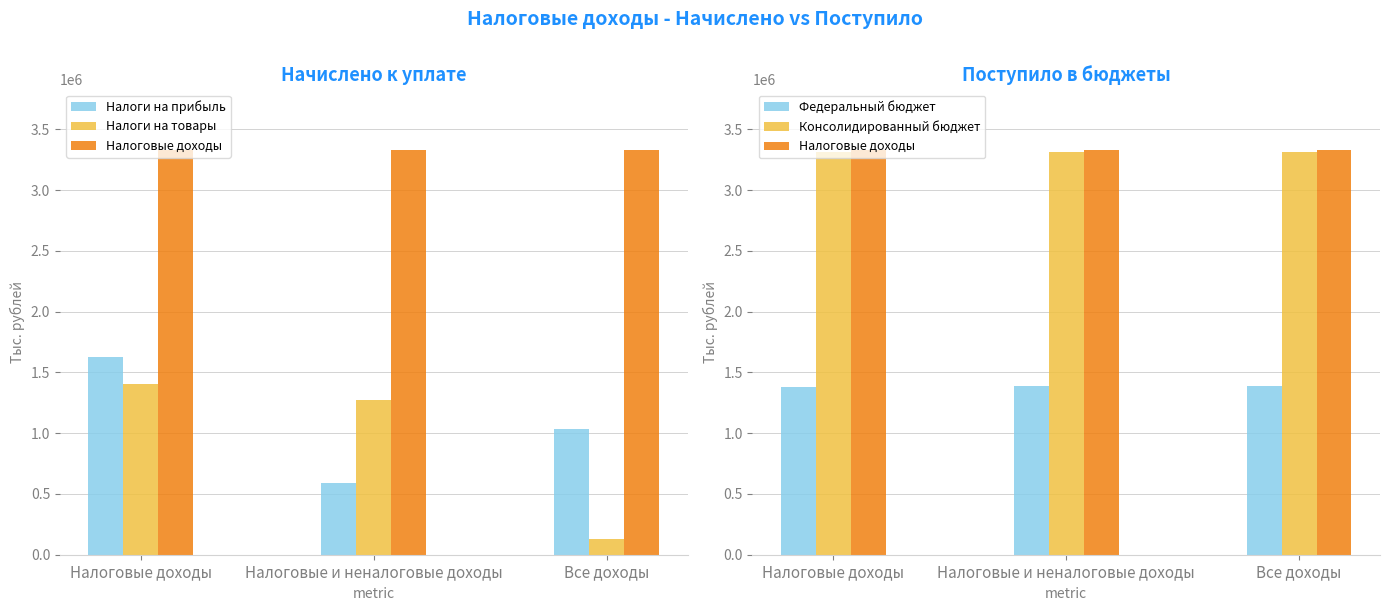

What is the sum of all Налоги на прибыль values?

3244756